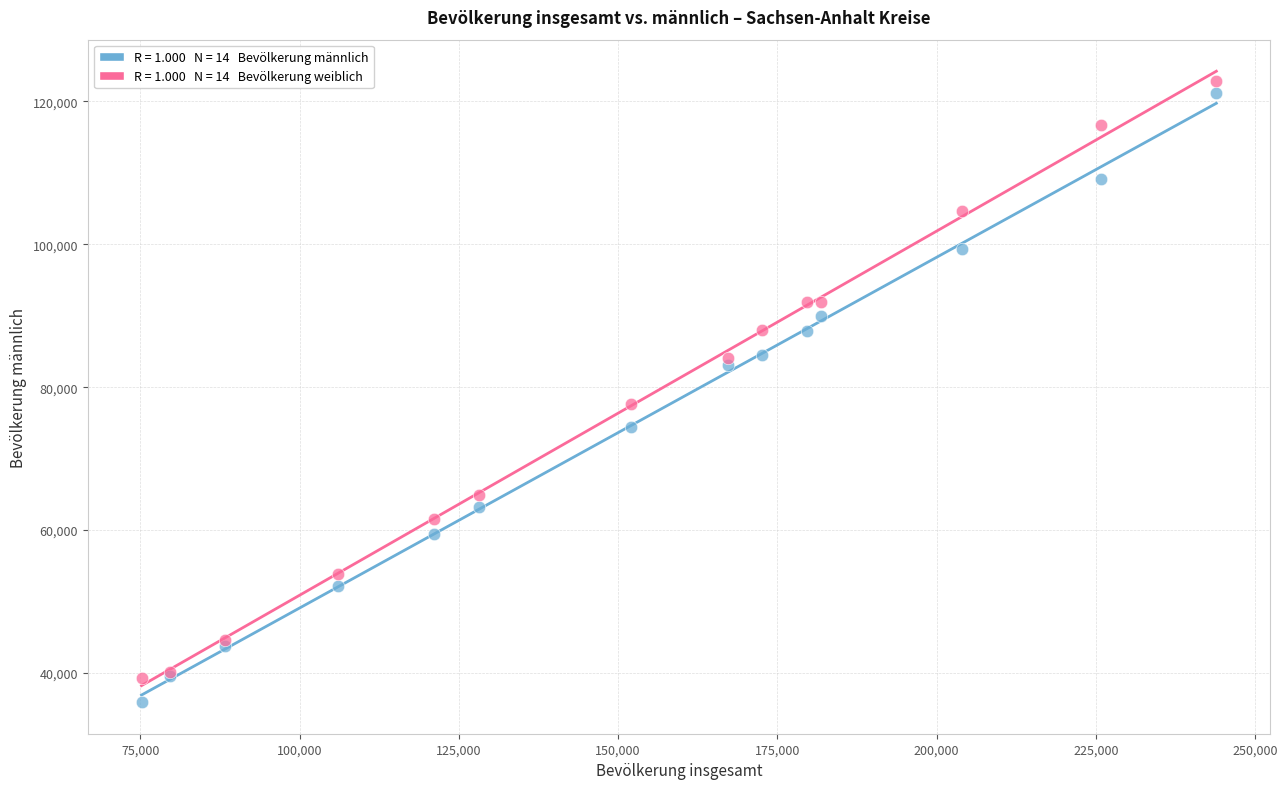

Across all series, what Y value is closest to 79361?

77596